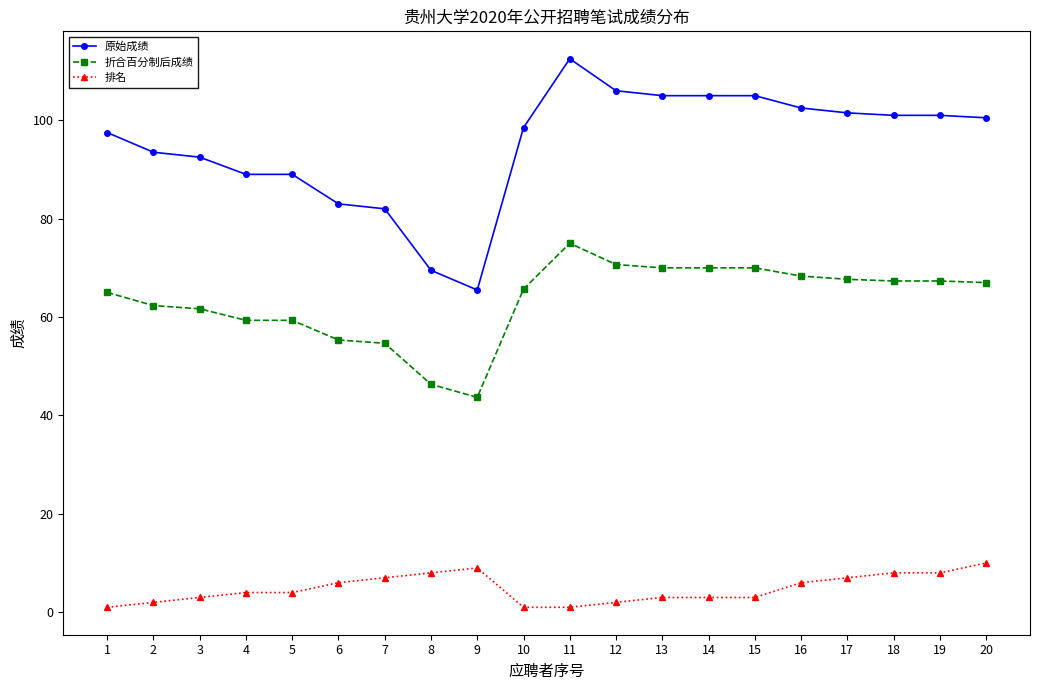

How many values in the 原始成绩 series exceed 100?

10